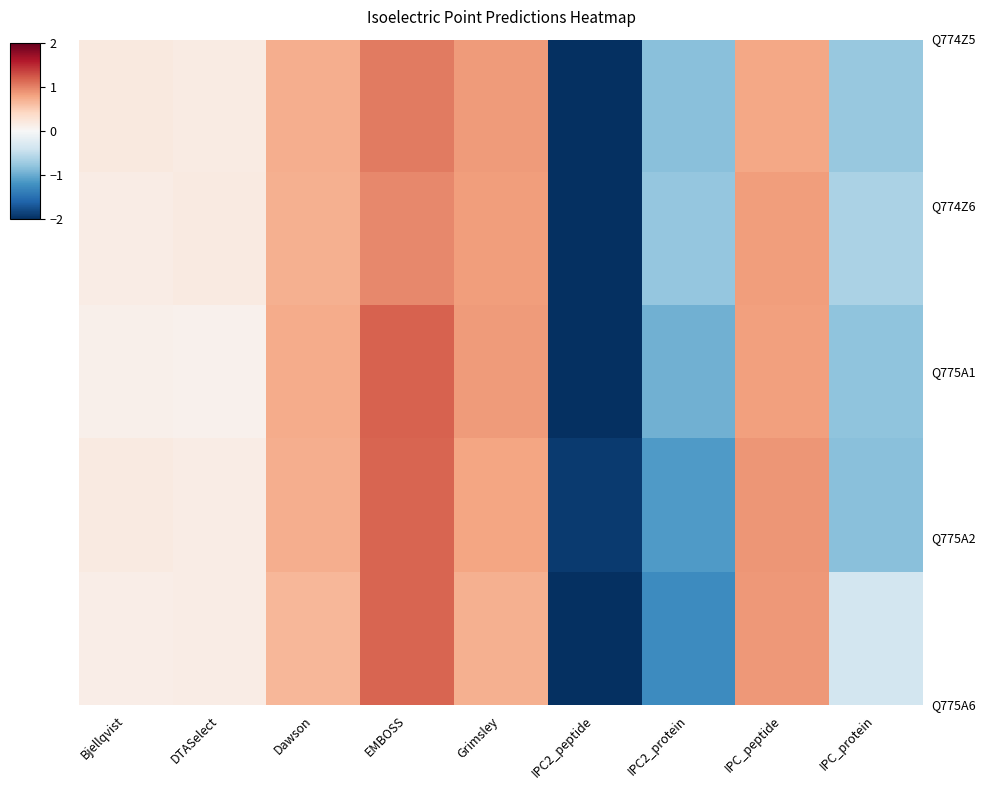

At how many categories does at least one series exceed 1?

1